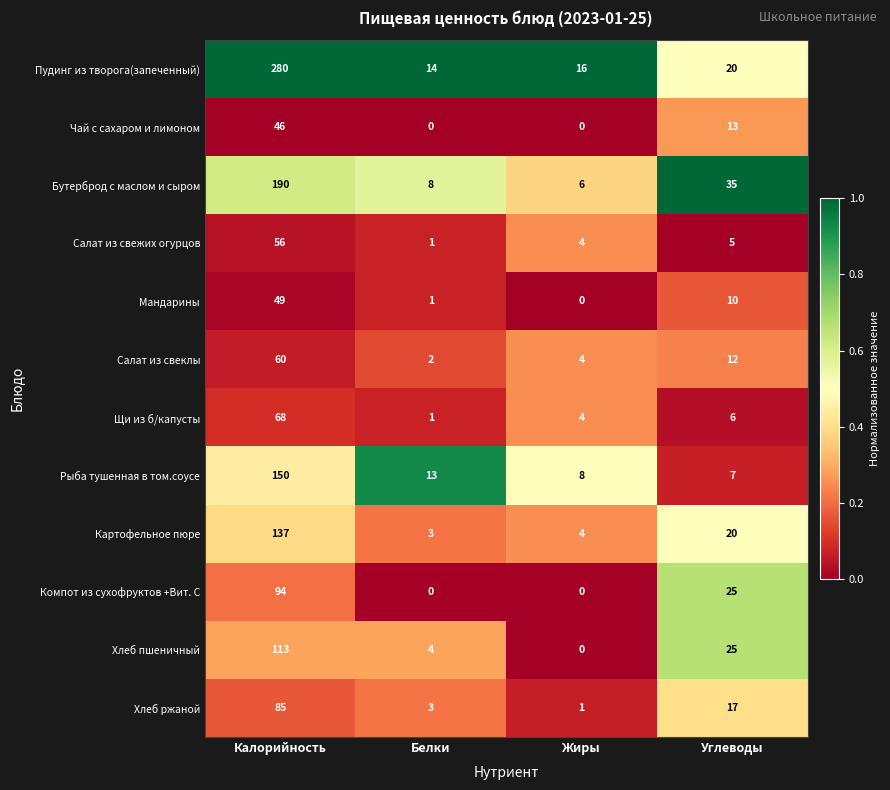

Rank the series by their maximum value, from highest to lowest.

Пудинг из творога(запеченный), Бутерброд с маслом и сыром, Рыба тушенная в том.соусе, Картофельное пюре, Хлеб пшеничный, Компот из сухофруктов +Вит. С, Хлеб ржаной, Щи из б/капусты, Салат из свеклы, Салат из свежих огурцов, Мандарины, Чай с сахаром и лимоном